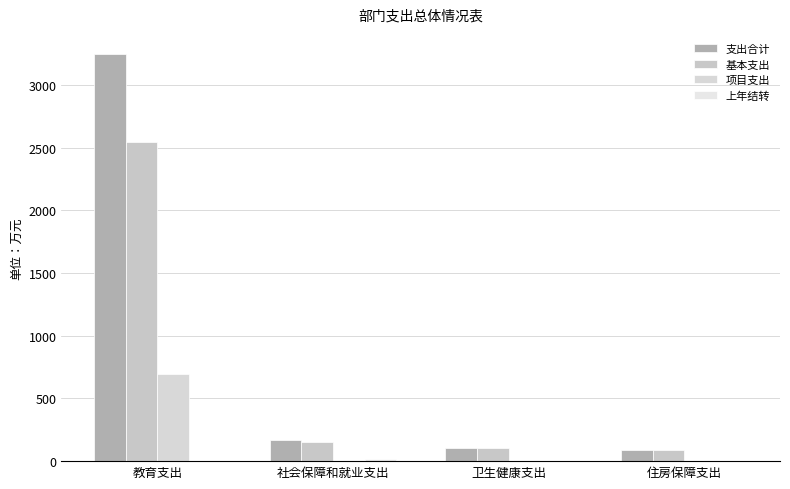

Are the bars grouped side by side (vs. stacked)?

Yes